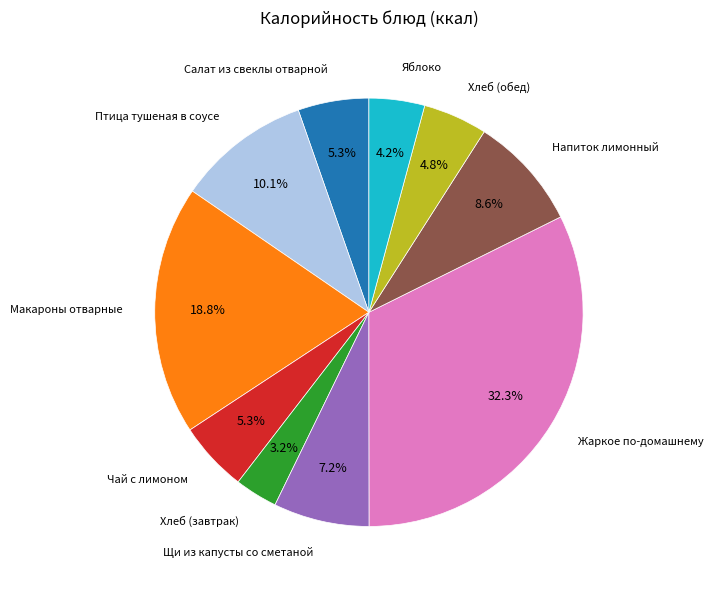

To the nearest percent, what portion does Жаркое по-домашнему represent?

32%